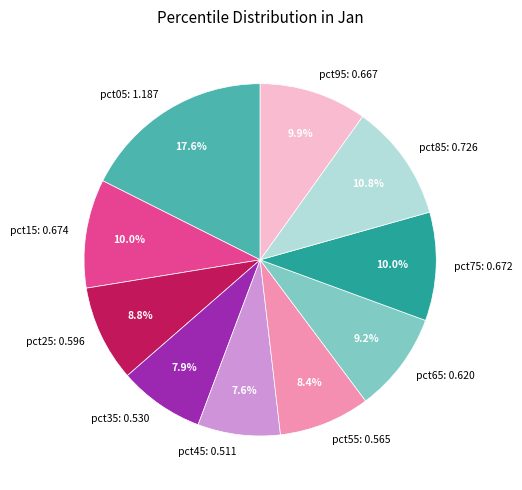

To the nearest percent, what is the difference between the pct35 and pct95 slice percentages?

2%